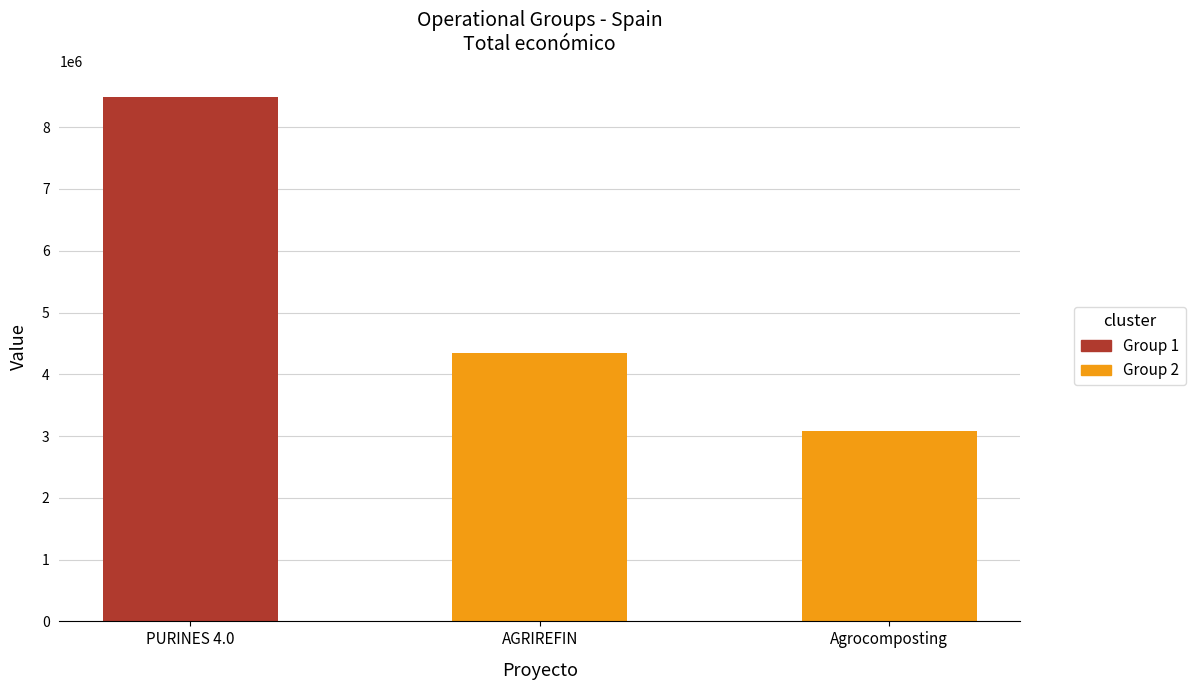

What is the label of the 3rd bar from the right?

PURINES 4.0